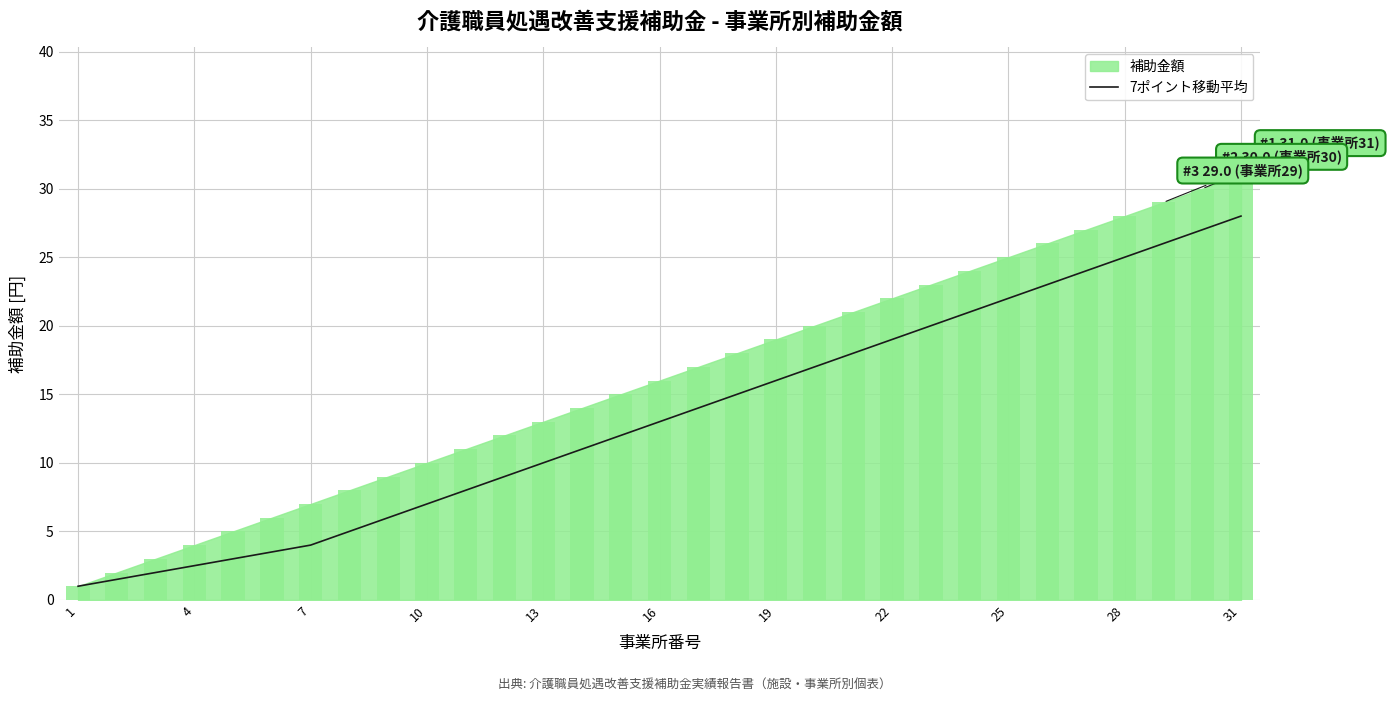

What is the maximum value for 7ポイント移動平均?

28.0